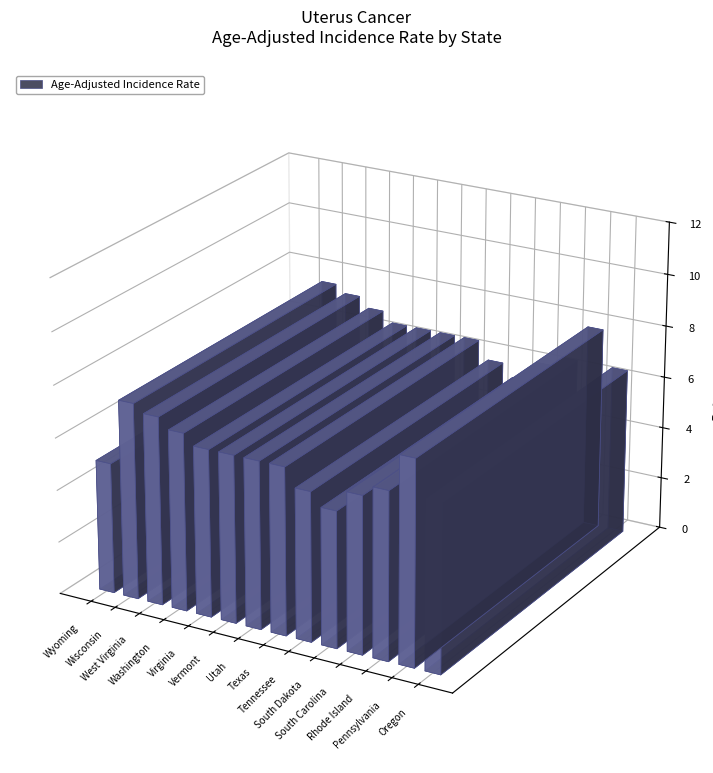

What position from the right is Oregon?

1